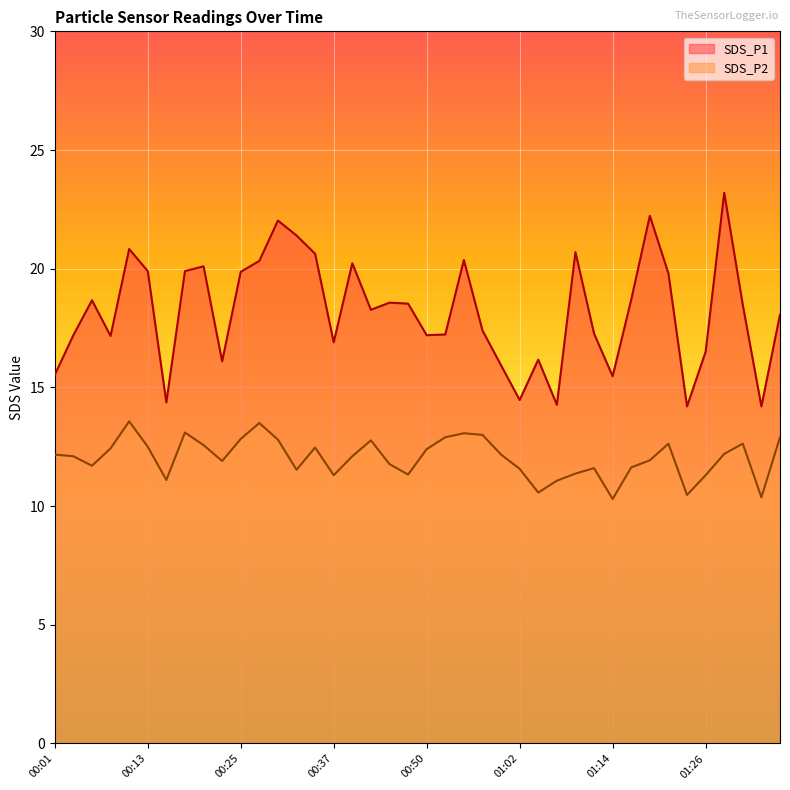

Reading left to right, transcribe all the data shown in this chart.

SDS_P1: 15.5	17.2	18.7	17.2	20.8	19.9	14.4	19.9	20.1	16.1	19.9	20.3	22.0	21.4	20.6	16.9	20.2	18.3	18.6	18.5	17.2	17.2	20.4	17.4	15.9	14.5	16.2	14.3	20.7	17.3	15.5	18.7	22.2	19.8	14.2	16.5	23.2	18.5	14.2	18.1
SDS_P2: 12.2	12.1	11.7	12.4	13.6	12.5	11.1	13.1	12.6	11.9	12.8	13.5	12.8	11.5	12.5	11.3	12.1	12.8	11.8	11.3	12.4	12.9	13.1	13.0	12.2	11.6	10.6	11.1	11.4	11.6	10.3	11.6	11.9	12.6	10.5	11.3	12.2	12.6	10.4	12.9